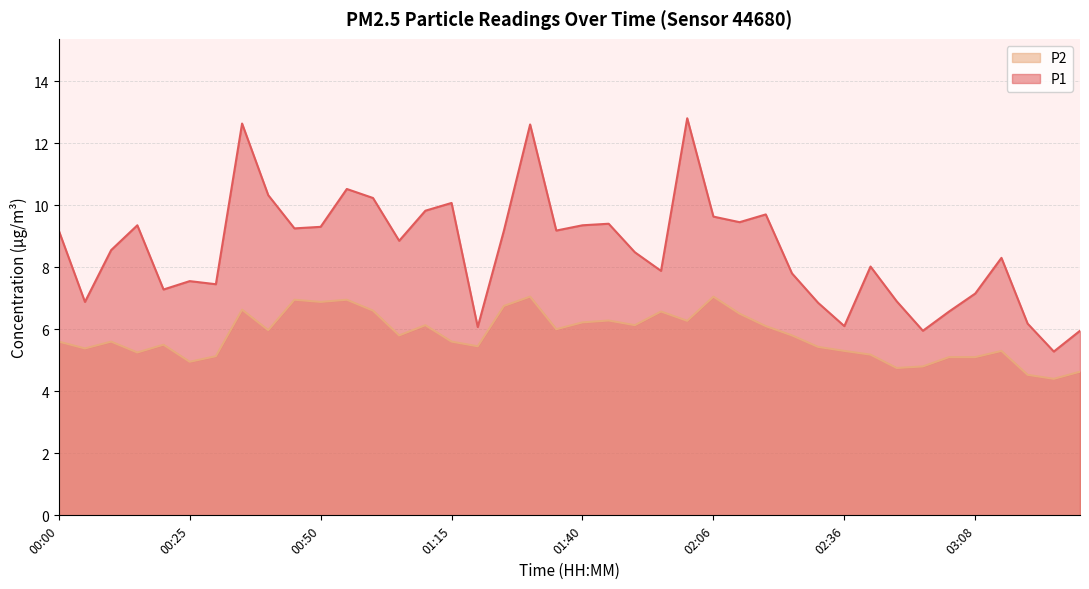

Which series has the widest spread of values?

P1